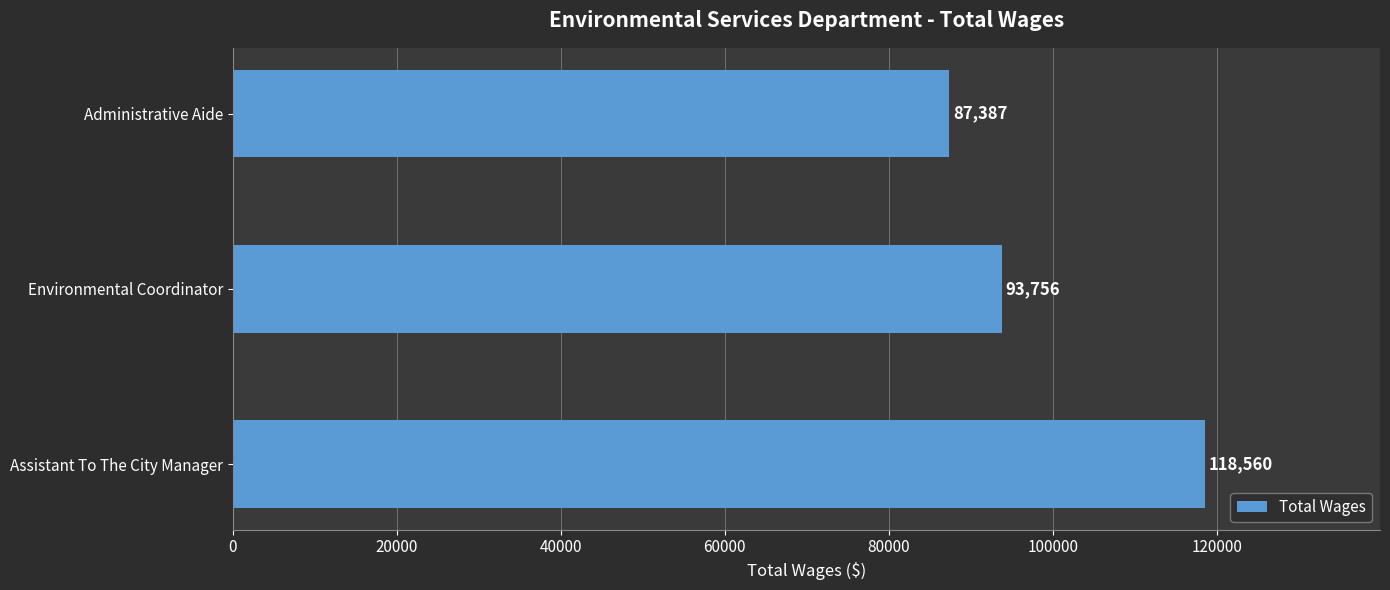

What is the difference between the maximum and minimum values?

31173